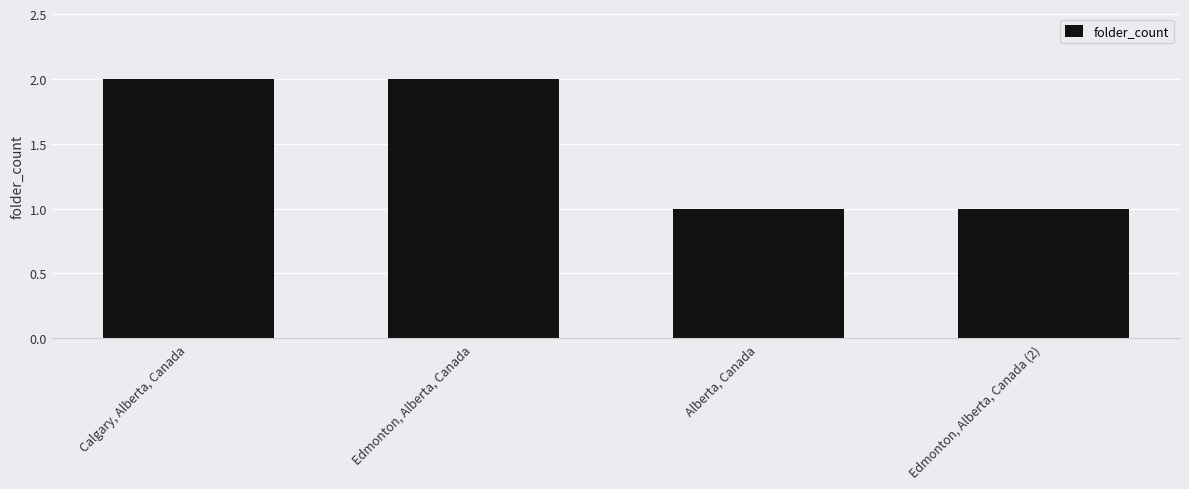

The chart shows a value of 1 at Edmonton, Alberta, Canada (2). True or false?

True